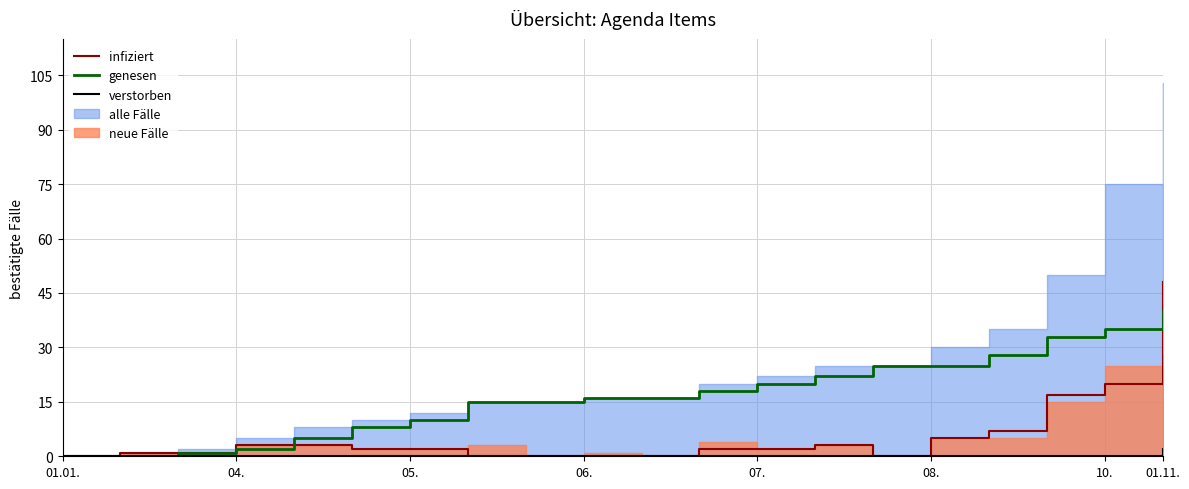

What is the difference between the maximum and second lowest values in the infiziert series?

48